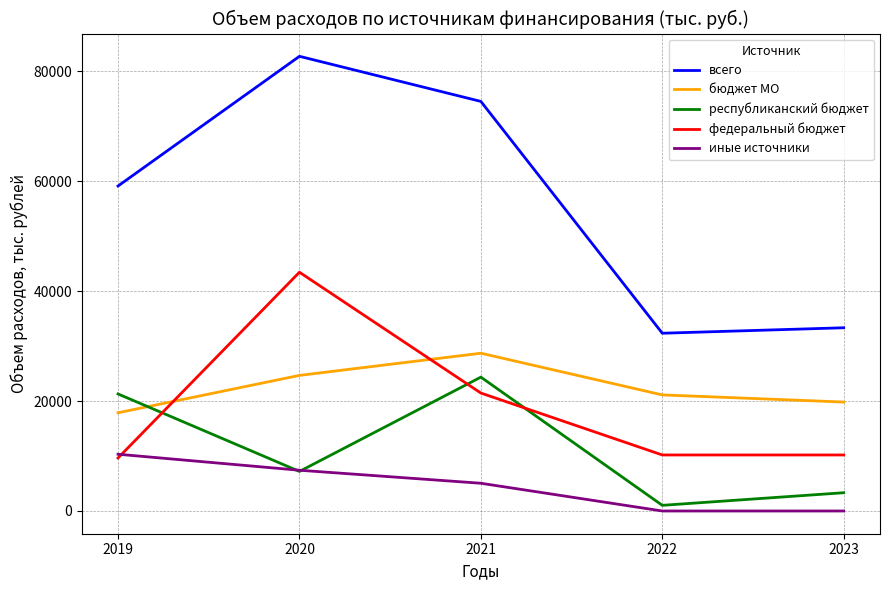

True or false: всего and федеральный бюджет intersect in this chart.

False